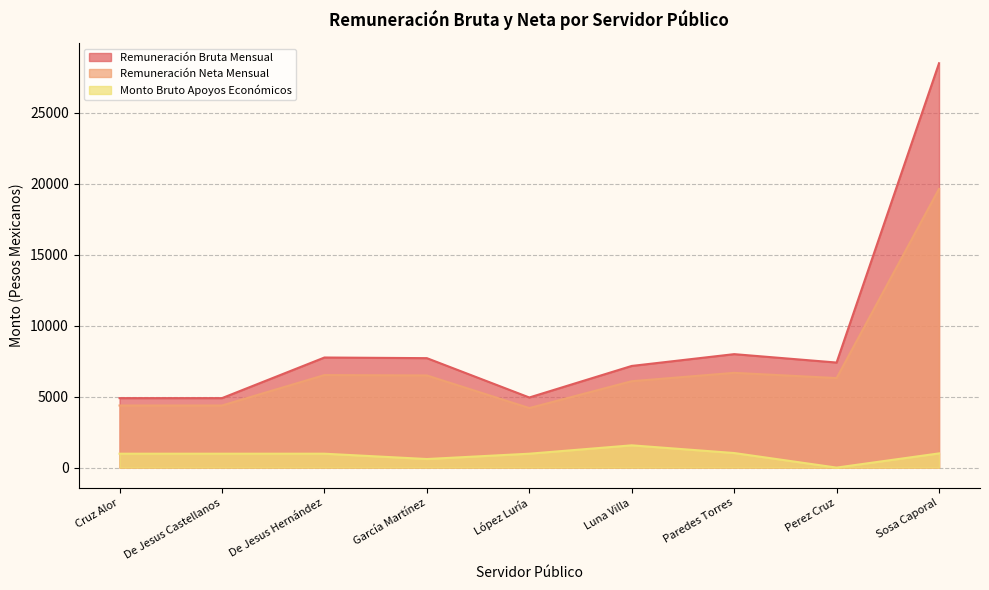

True or false: Remuneración Bruta Mensual and Remuneración Neta Mensual intersect in this chart.

False